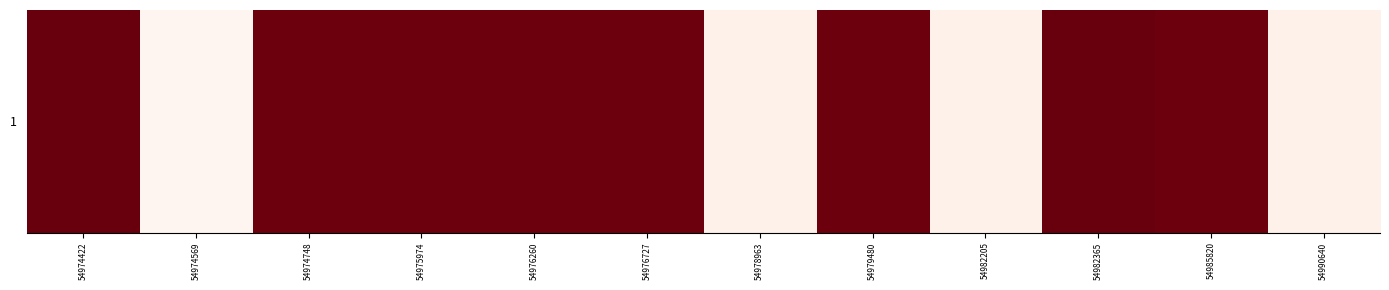

What is the average value?

0.7